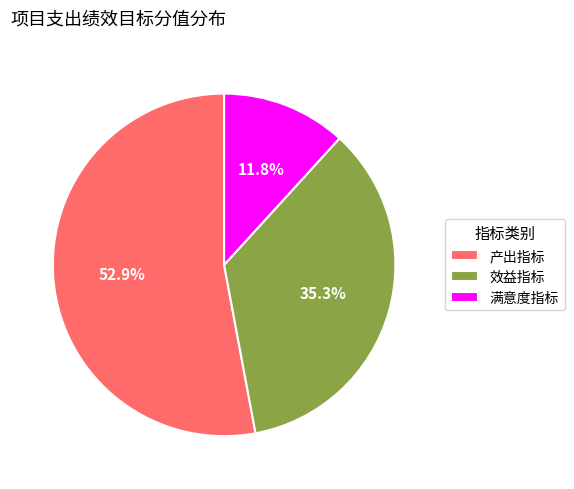

Which category has the biggest portion of the pie?

产出指标